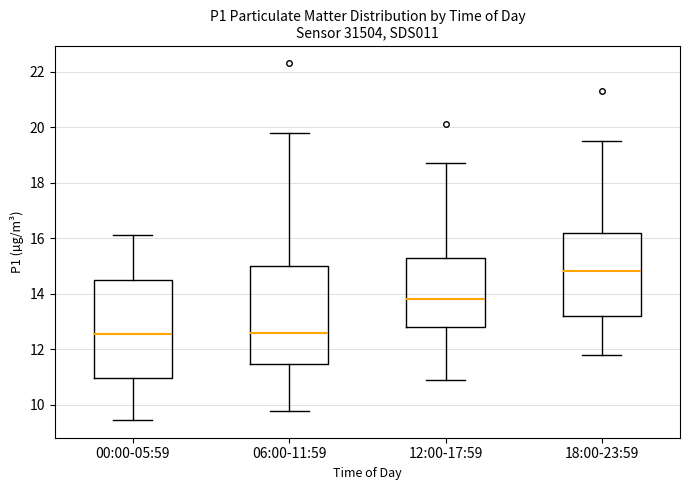

Reading left to right, transcribe this box plot: for each box, give where its median line is, the range the box spans, and where its two whiskers end, as read against the y-axis. The values are not printed on the chart, so give them approximately, as read against the axis.

00:00-05:59: median 12.6, box 11.0 to 14.6, whiskers 9.4 to 16.2
06:00-11:59: median 12.6, box 11.4 to 15.0, whiskers 9.8 to 19.8
12:00-17:59: median 13.8, box 12.8 to 15.4, whiskers 11.0 to 18.8
18:00-23:59: median 14.8, box 13.2 to 16.2, whiskers 11.8 to 19.6